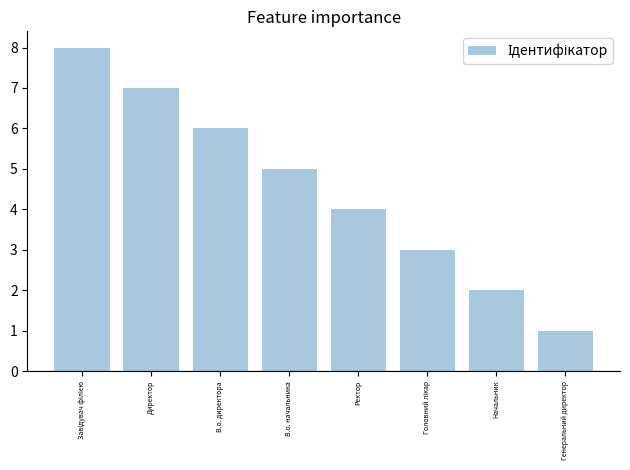

What is the label of the 4th bar from the right?

Ректор